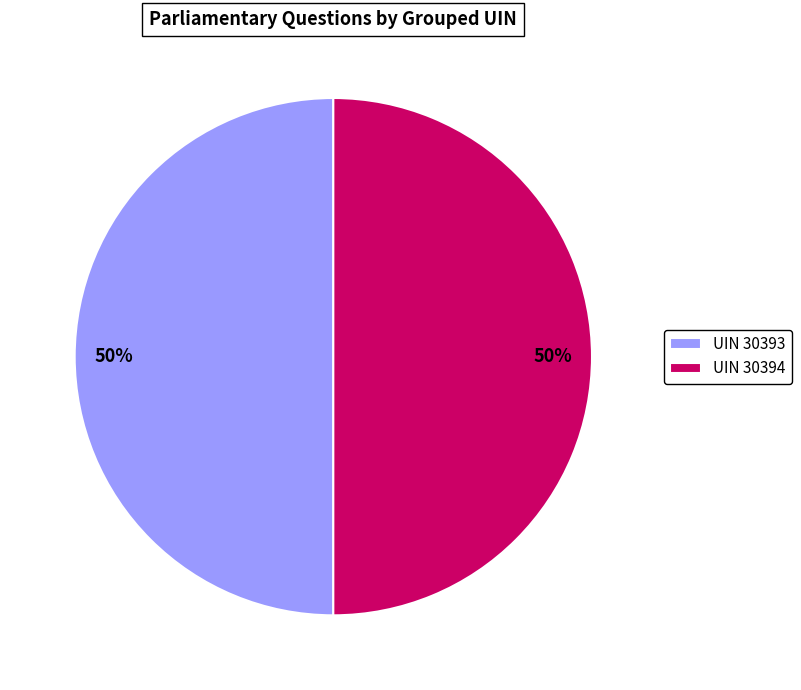

What is the ratio of the value at UIN 30394 to the value at UIN 30393?

1.0